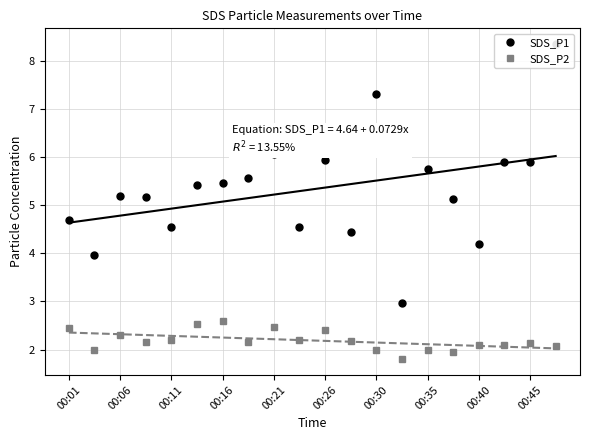

What is the total value across all series at 00:26?

8.3